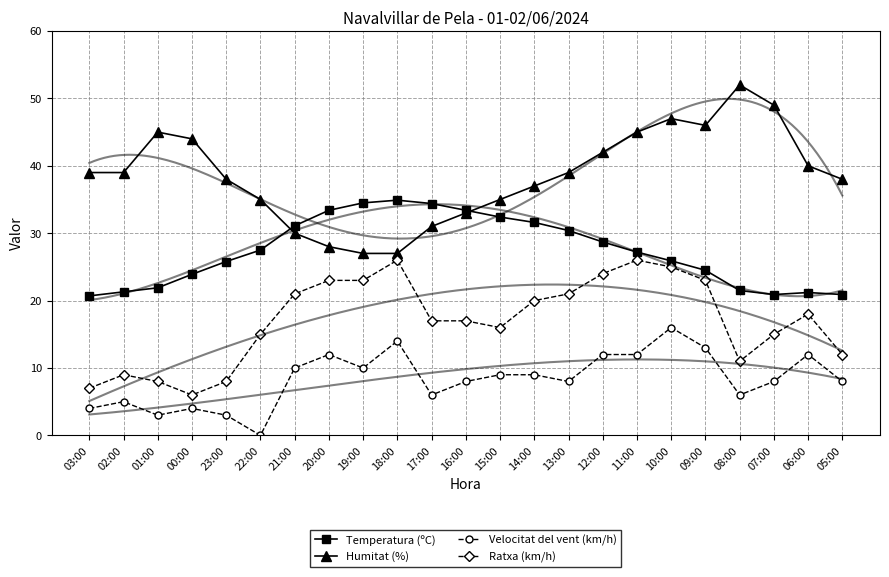

Which category has the highest value in the Temperatura (ºC) series?

18:00